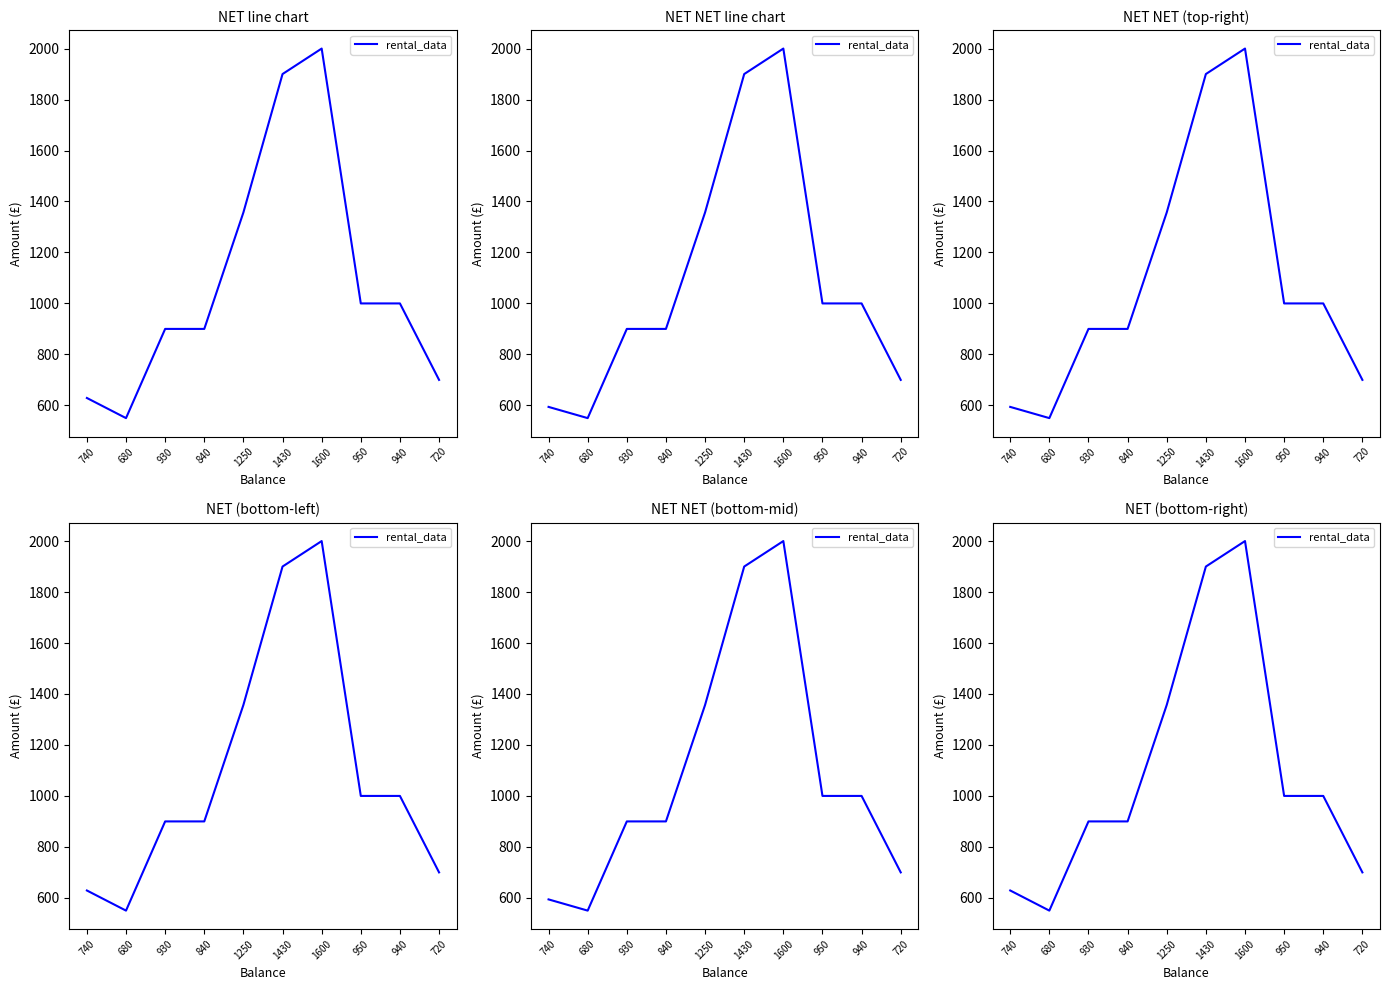

Rank the categories by value from lowest to highest.

680, 740, 720, 930, 840, 950, 940, 1250, 1430, 1600